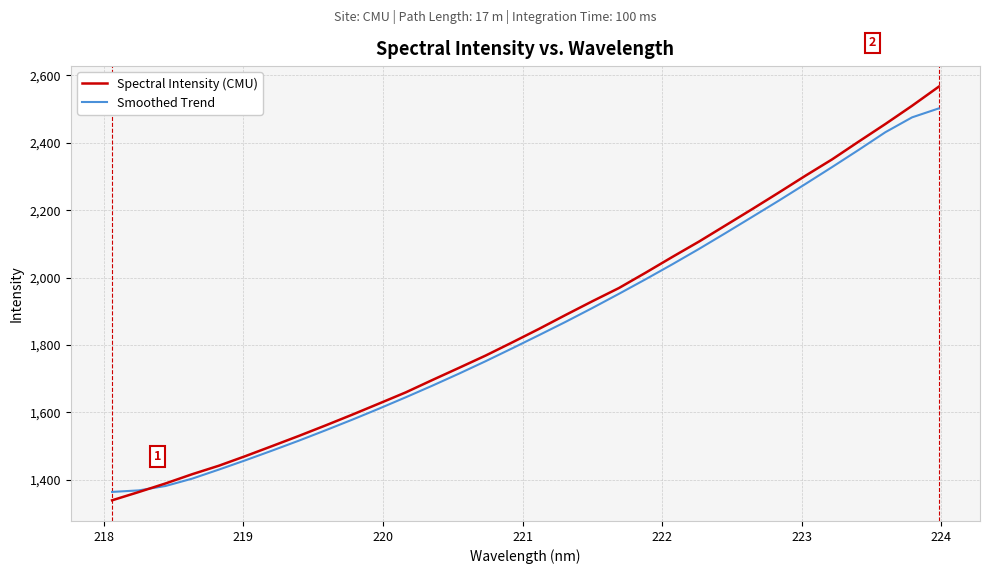

True or false: Spectral Intensity (CMU) and Smoothed Trend intersect in this chart.

True